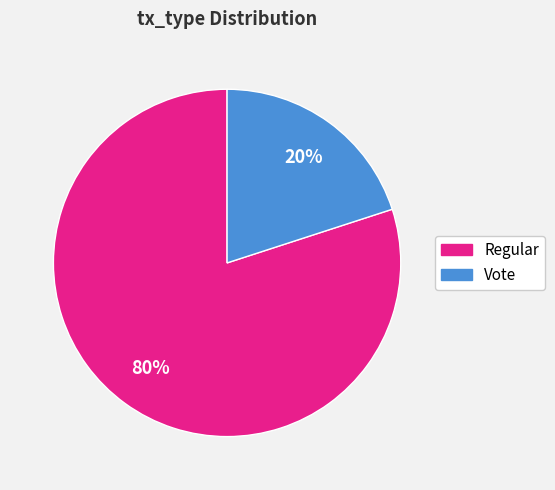

How many segments does this pie chart have?

2